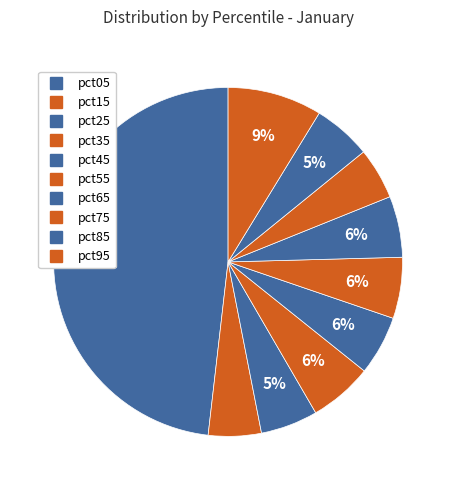

How many segments does this pie chart have?

10